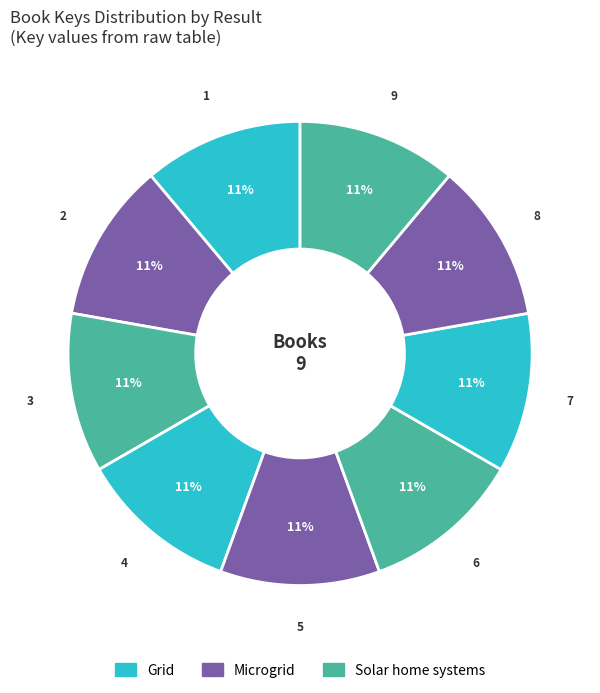

How many segments does this pie chart have?

9